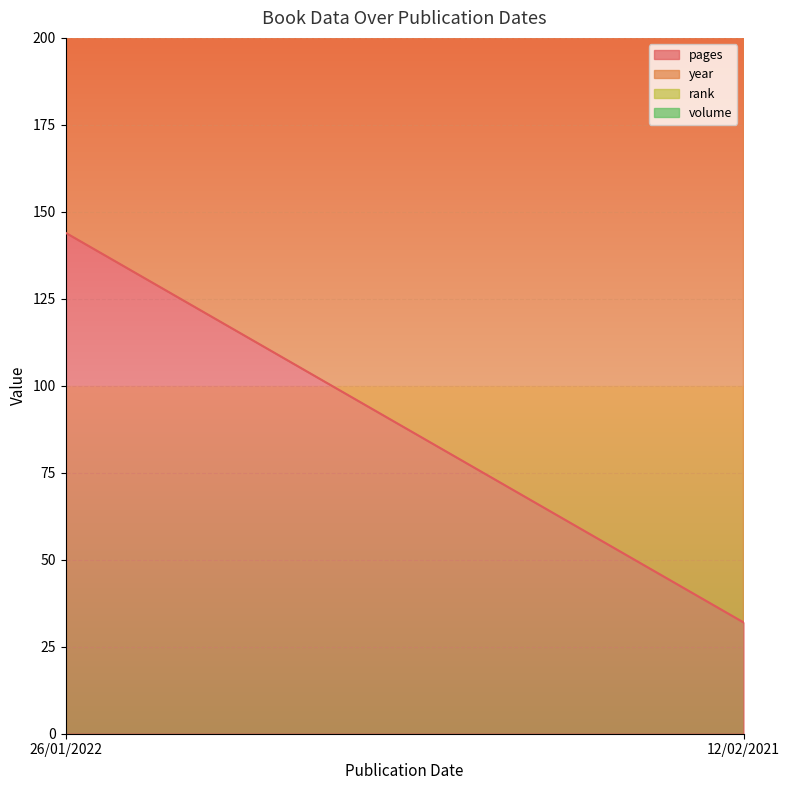

What is the difference between the maximum and minimum values in the pages series?

112